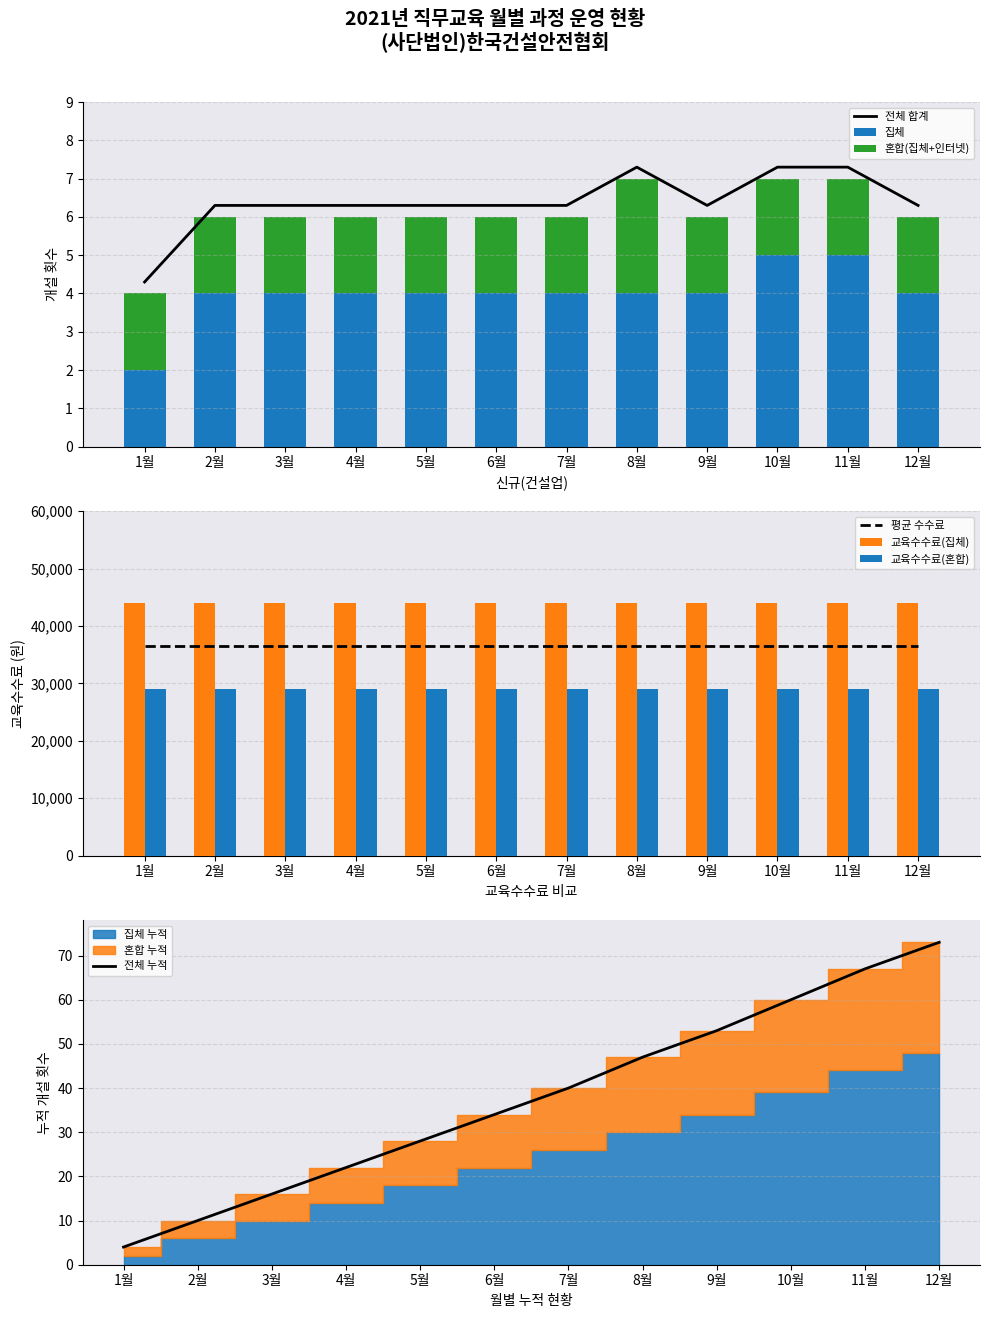

Are the bars horizontal?

No